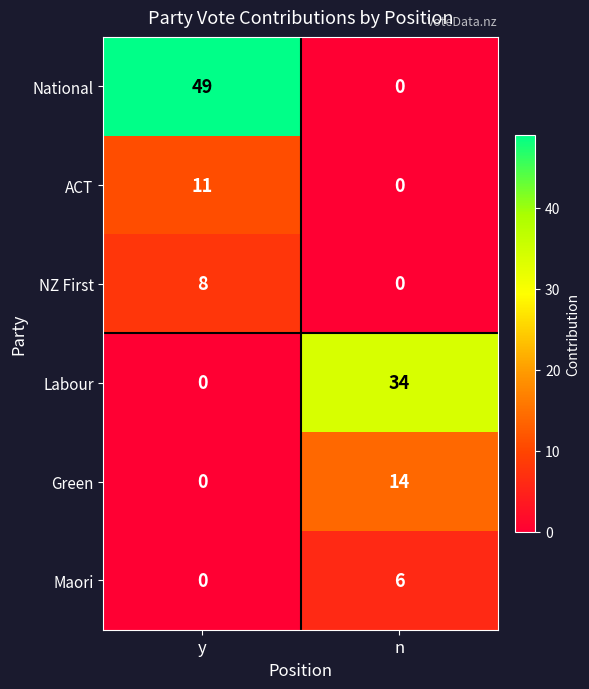

List the series in order of their peak value, highest first.

National, Labour, Green, ACT, NZ First, Maori